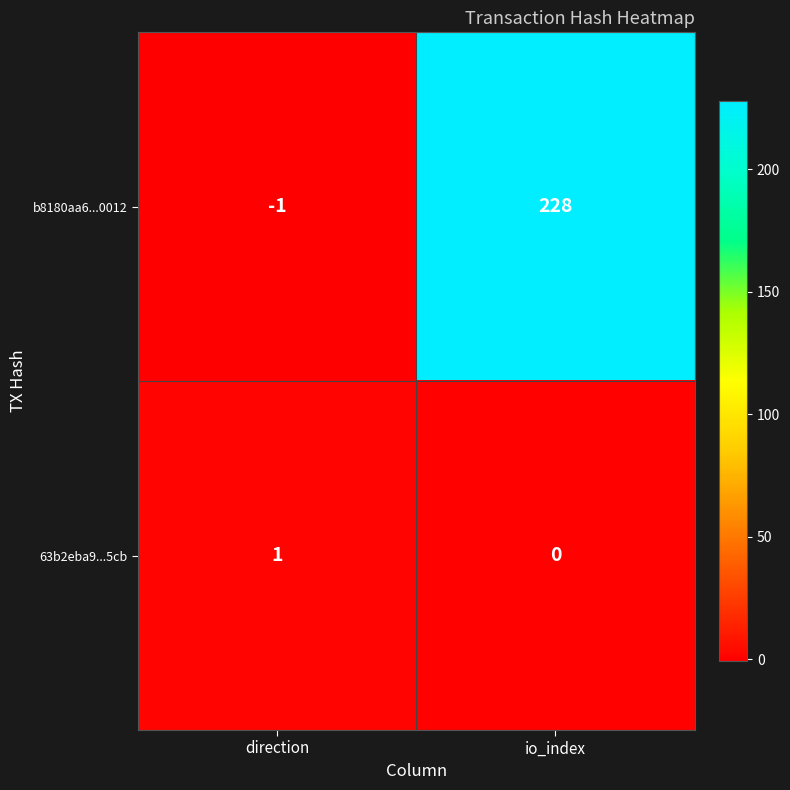

What is the difference between the highest and lowest values at io_index?

228